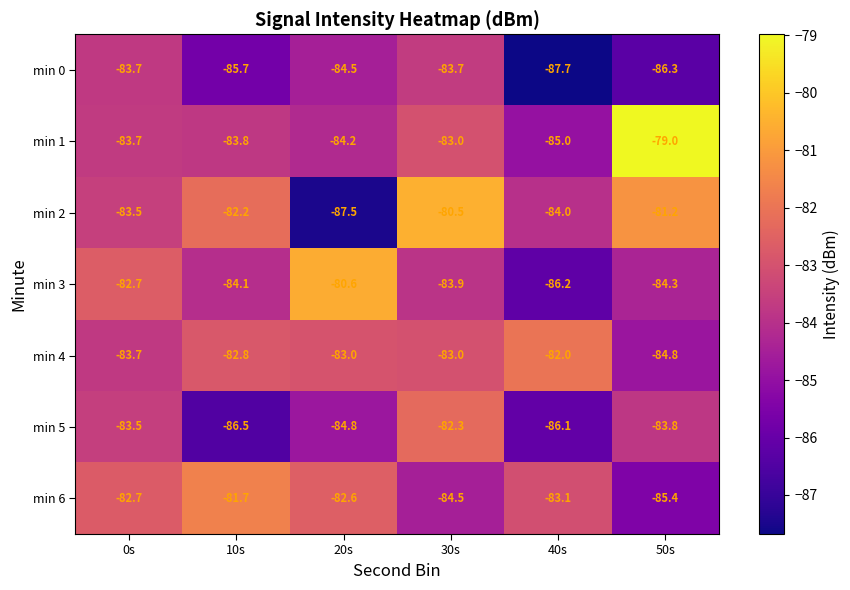

Which label corresponds to the smallest value in the chart?

40s